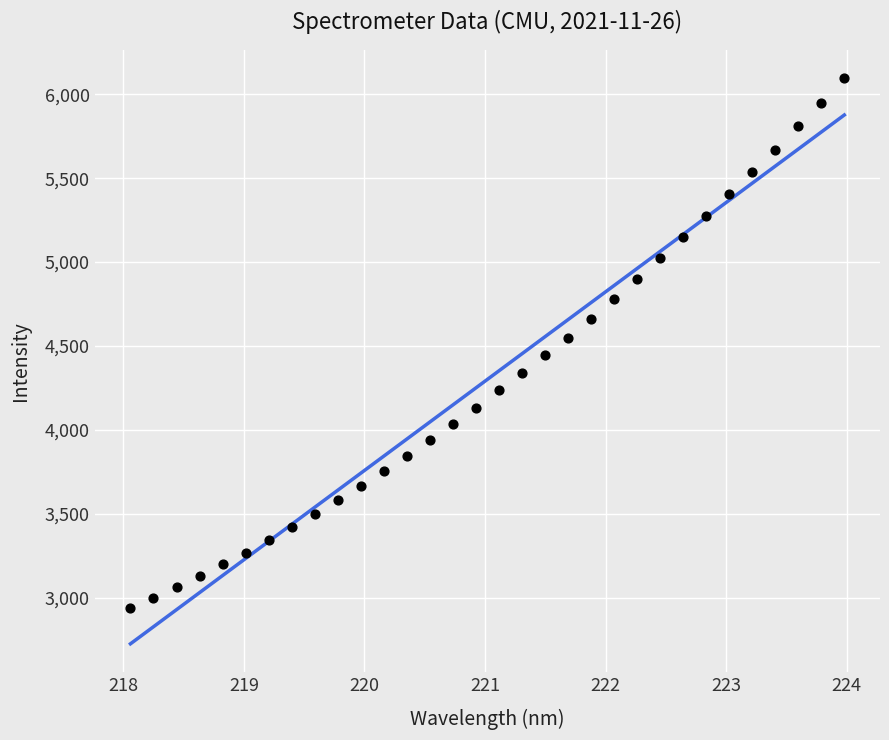

What is the range of Y values (max minus min)?

3159.2